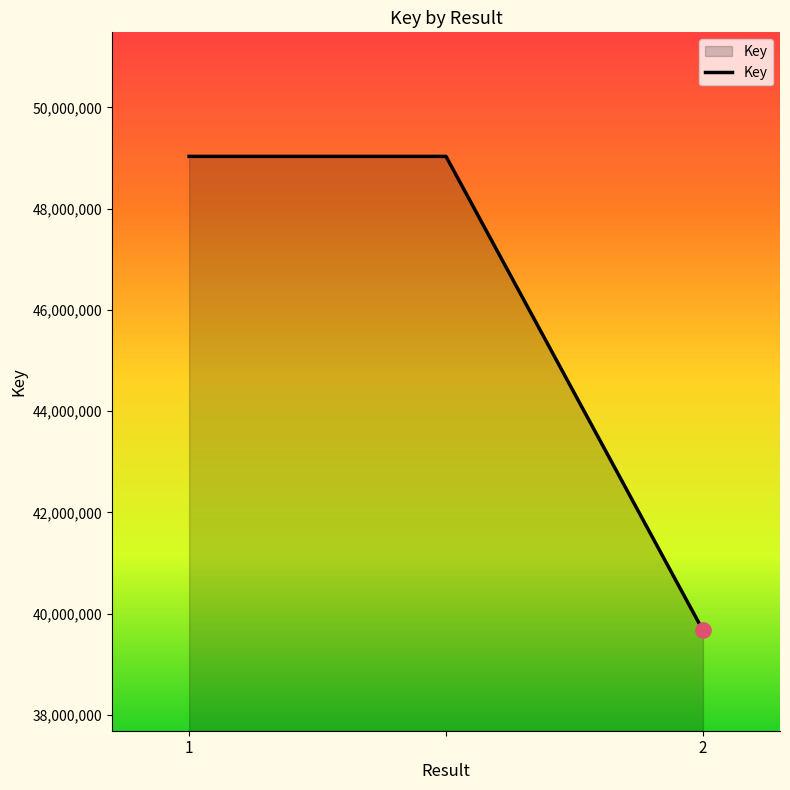

What is the sum of all values?

137734423